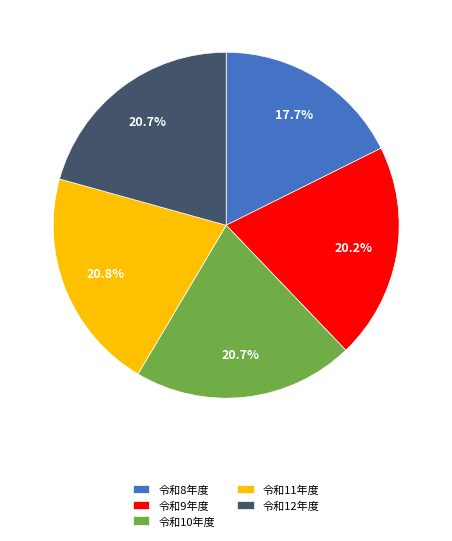

Is the sum of 令和12年度 and 令和11年度 greater than half?

No